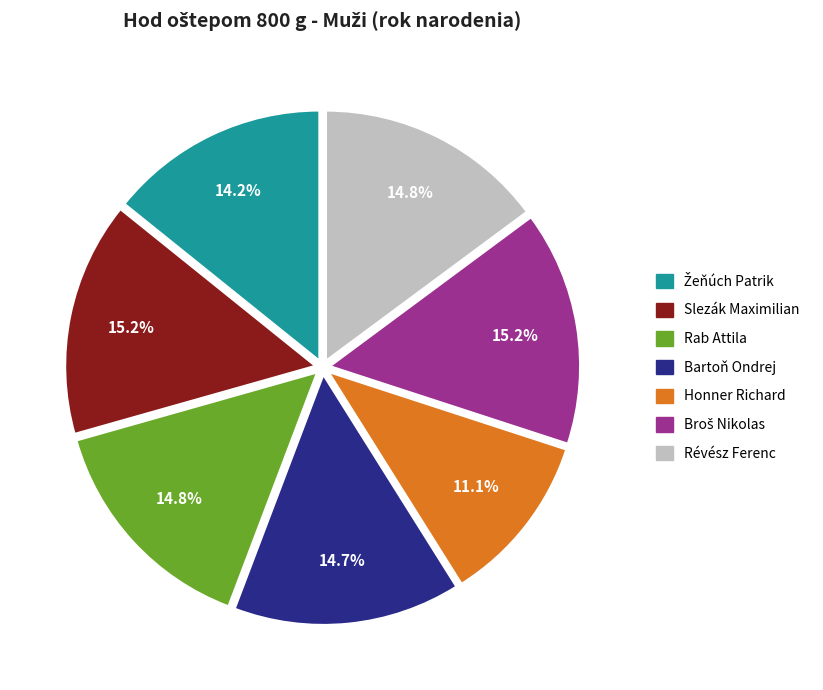

Is there any slice that represents more than half of the pie?

No